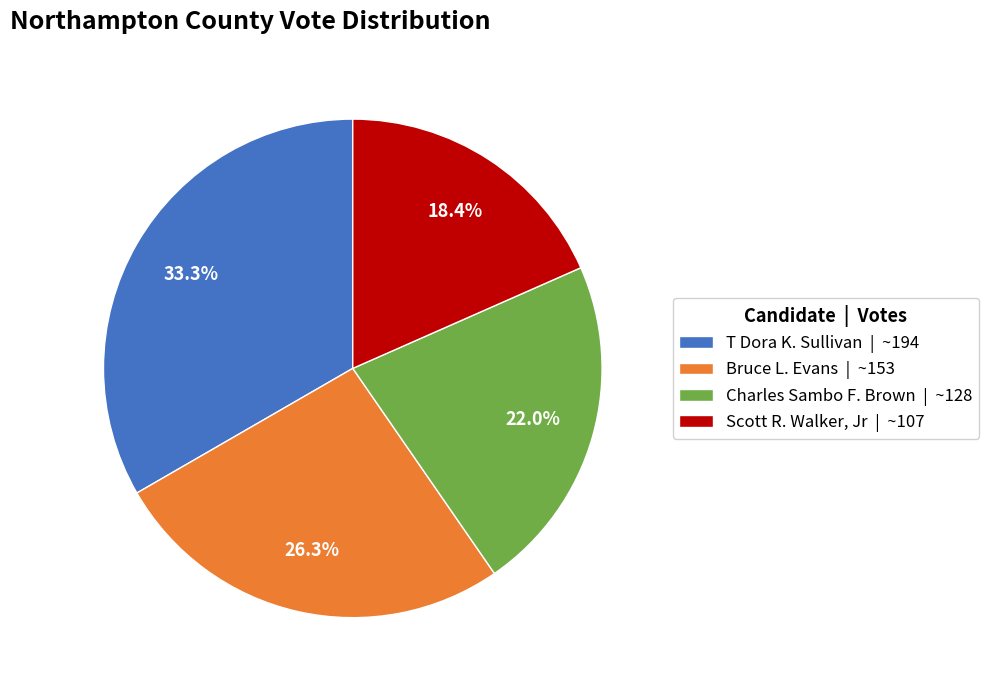

What is the ratio of the value at Charles Sambo F. Brown | ~128 to the value at T Dora K. Sullivan | ~194?

0.7